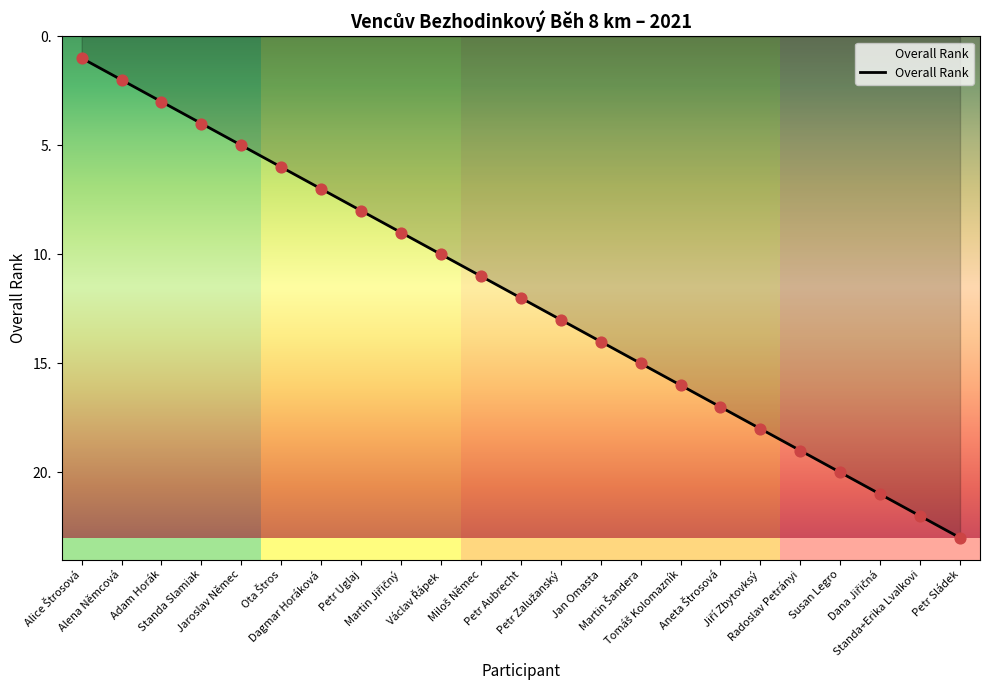

What is the greatest value displayed?

23